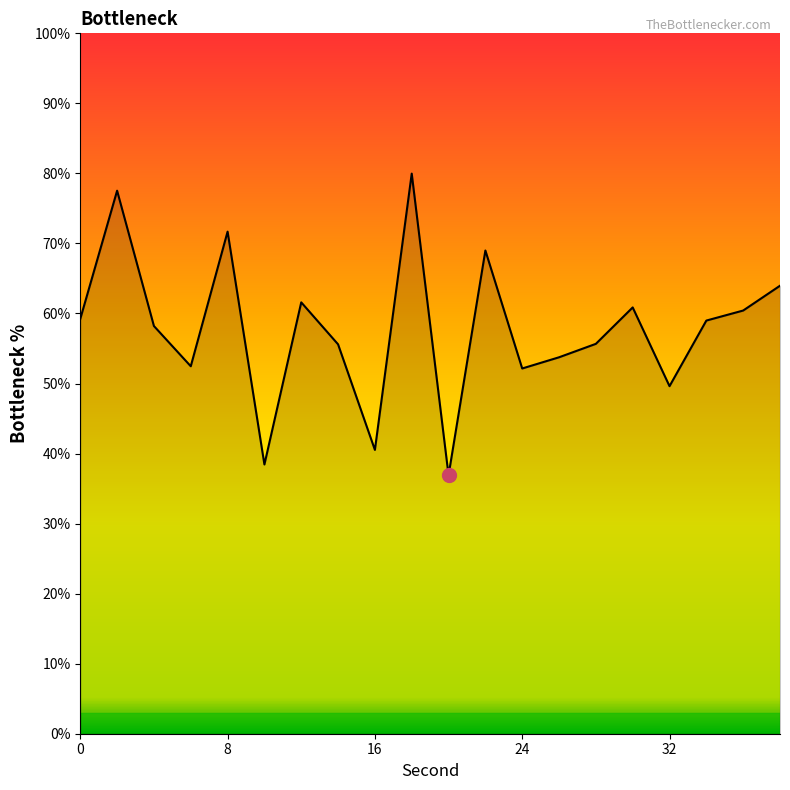

What is the maximum value shown in the chart?

80.0